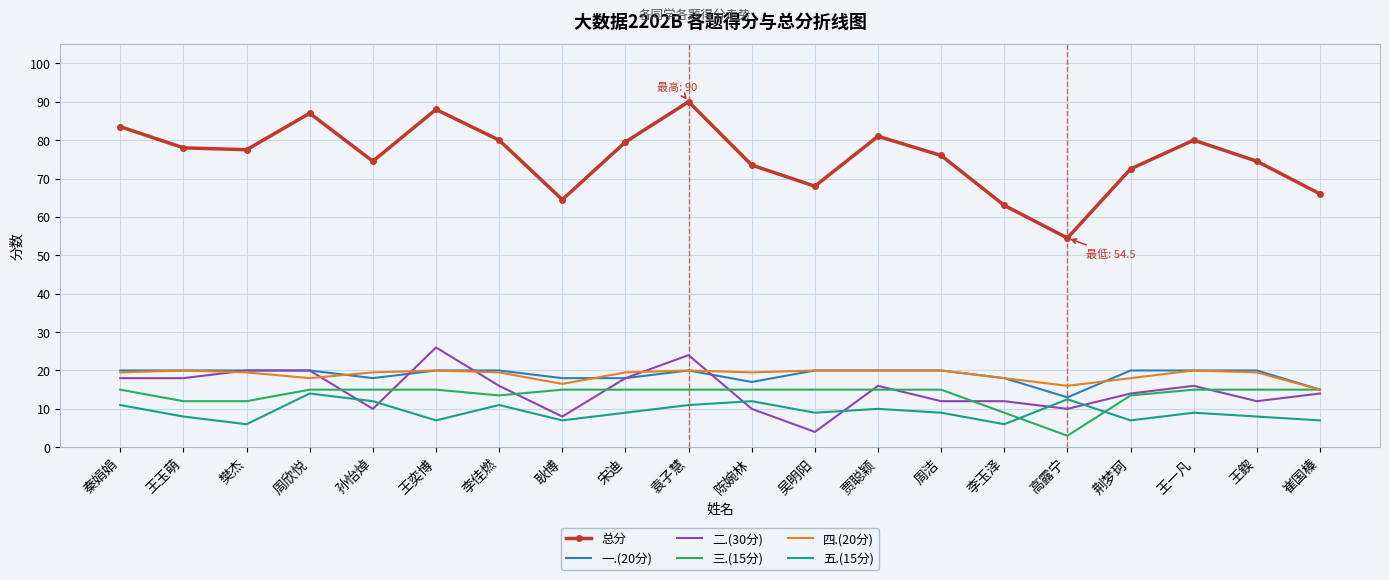

The value of 三.(15分) at 李玉泽 is 9.0. True or false?

True